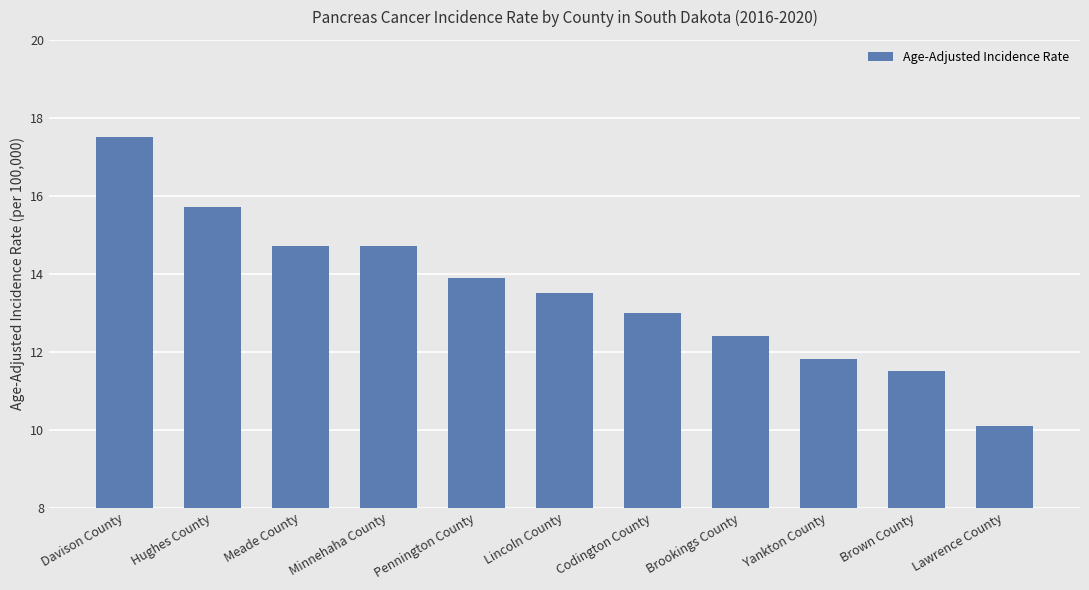

What is the difference between the values at Pennington County and Hughes County?

1.8